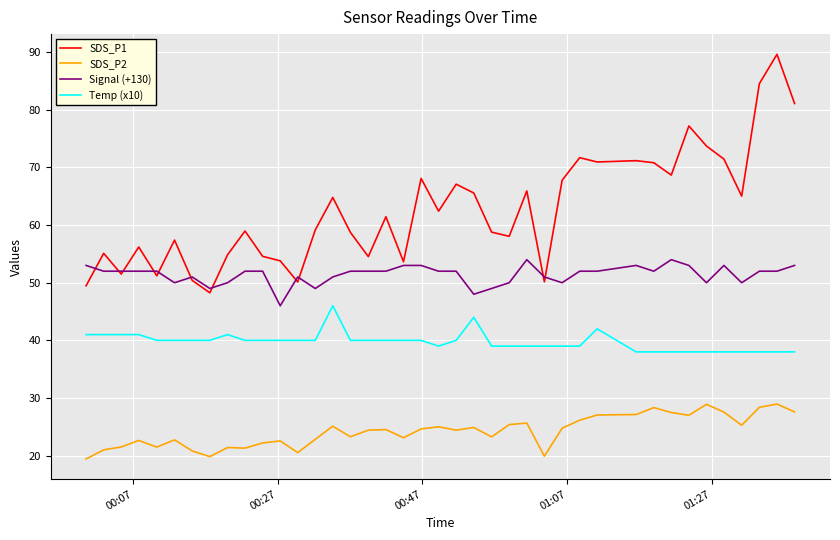

True or false: Temp (x10) and SDS_P2 cross at least once.

False